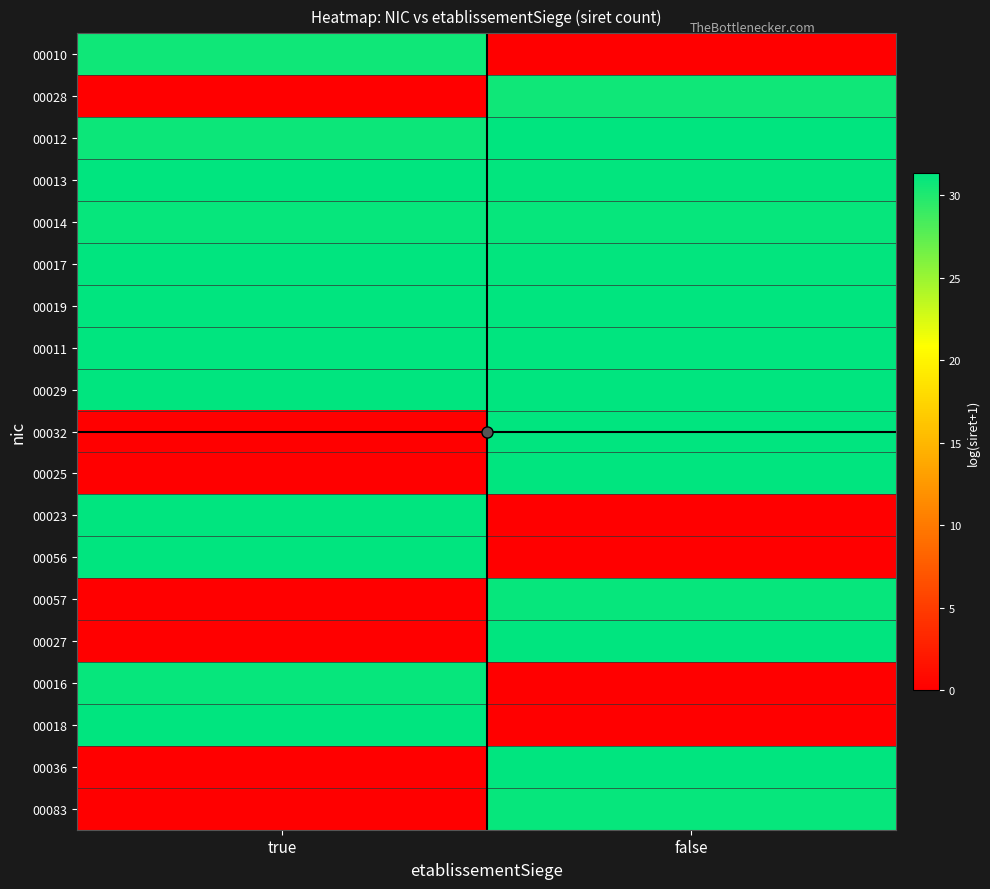

Reading left to right, what are all the values shown in this chart?

00010: true=30.7	false=0.0
00028: true=0.0	false=30.7
00012: true=30.8	false=31.4
00013: true=31.3	false=31.1
00014: true=31.0	false=31.1
00017: true=31.3	false=31.1
00019: true=31.3	false=31.3
00011: true=31.4	false=31.3
00029: true=31.3	false=31.3
00032: true=0.0	false=31.3
00025: true=0.0	false=31.3
00023: true=31.4	false=0.0
00056: true=31.4	false=0.0
00057: true=0.0	false=31.1
00027: true=0.0	false=31.3
00016: true=31.1	false=0.0
00018: true=31.3	false=0.0
00036: true=0.0	false=31.3
00083: true=0.0	false=31.1